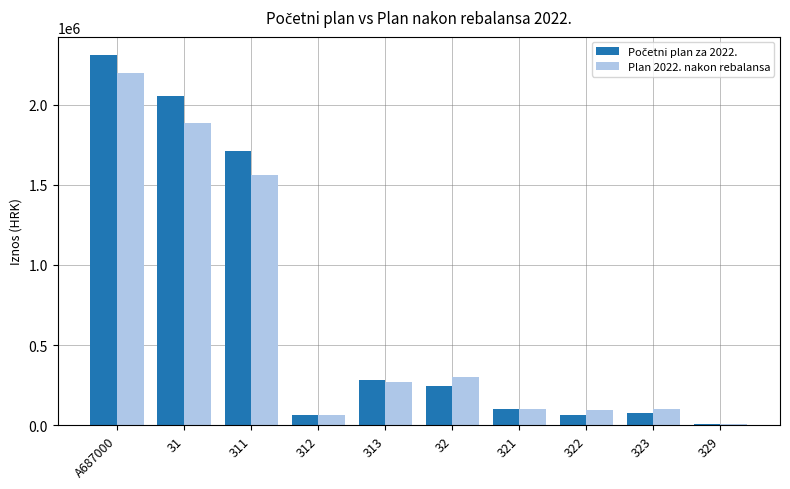

What is the average value of the Plan 2022. nakon rebalansa series?

656975